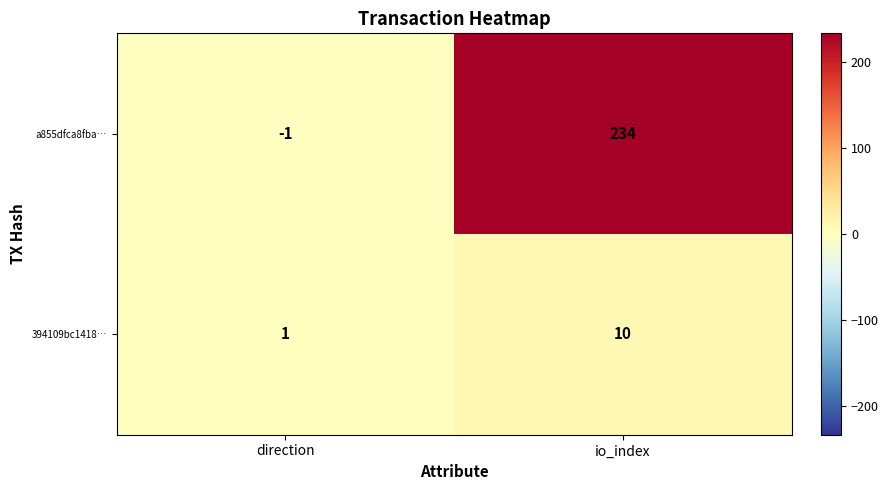

What is the maximum value shown in the chart?

234